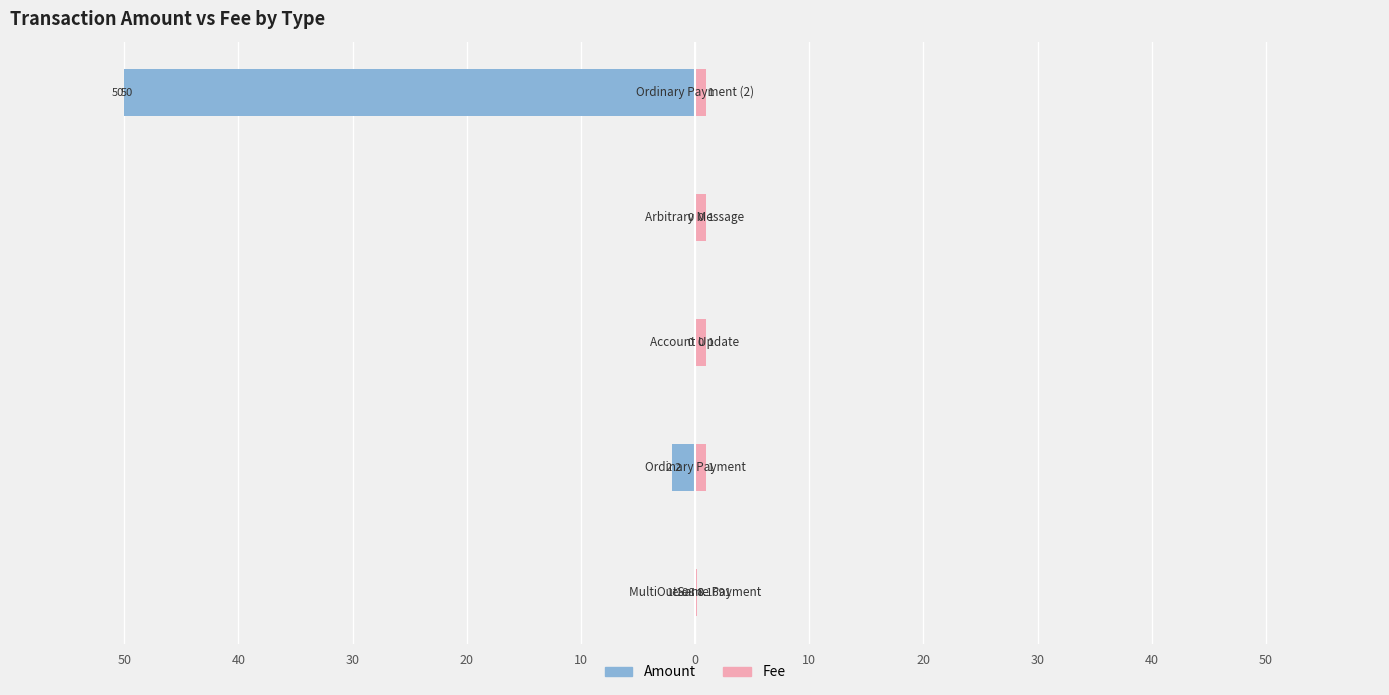

What is the value of the Amount bar at the 5th from the left?

-50.0